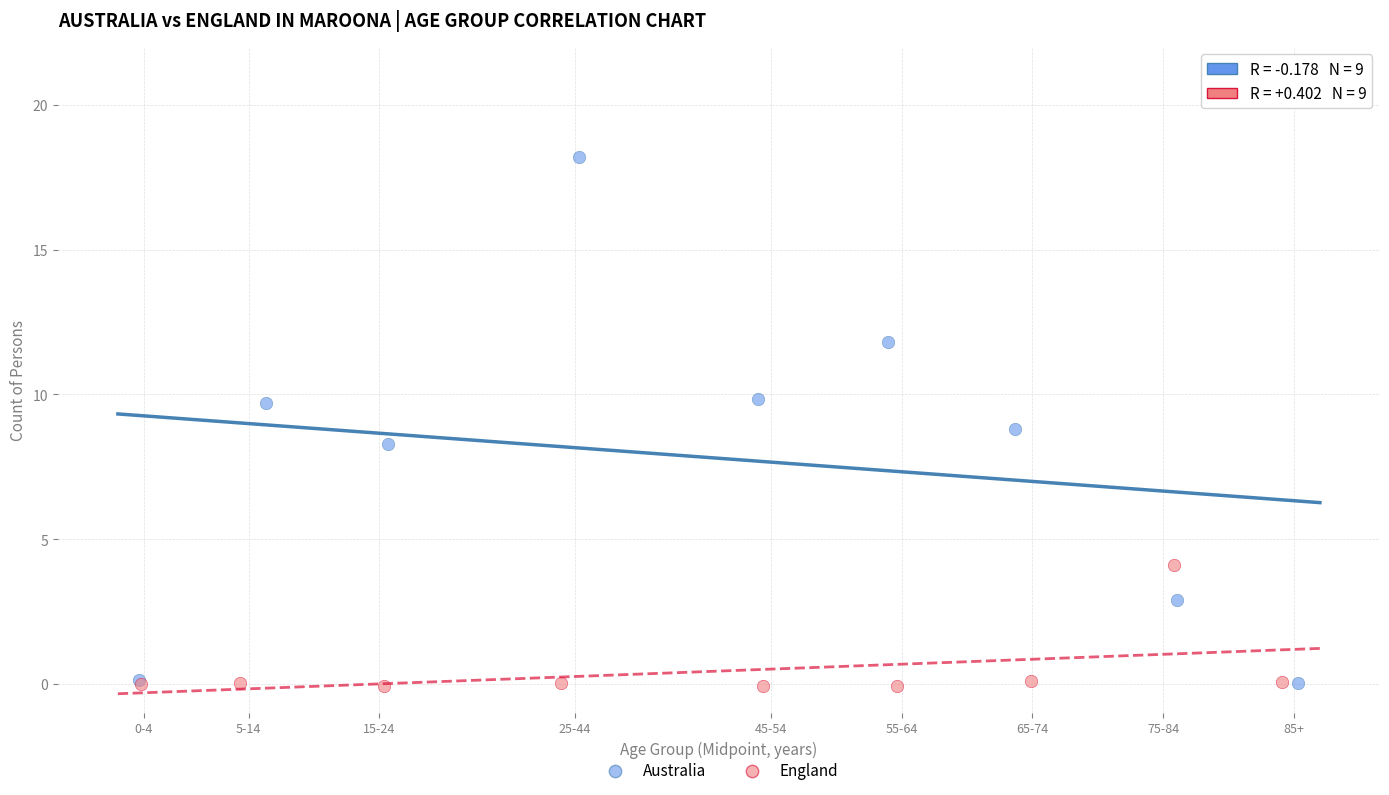

Which series has the largest Y range (max minus min)?

Australia